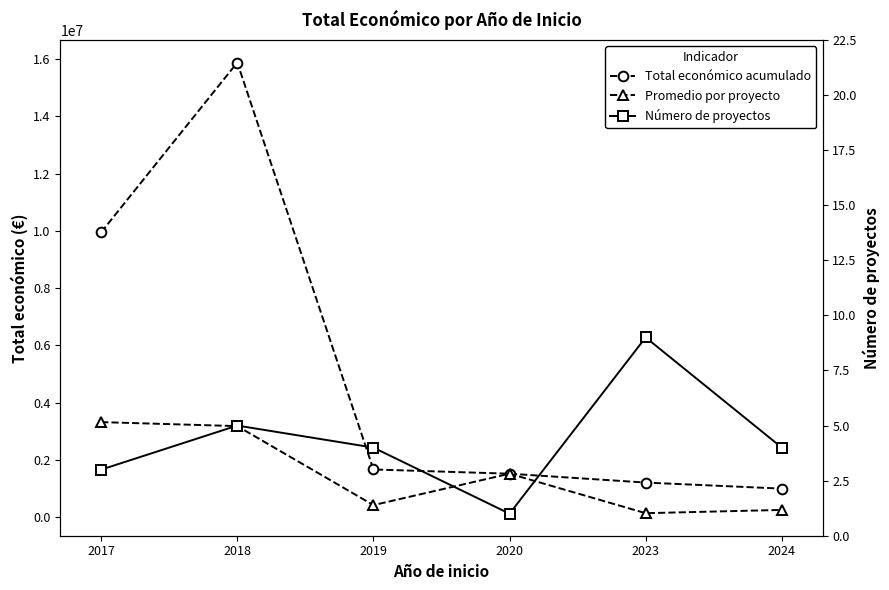

What is the spread (max minus min) of values at 2017?

9950470.0